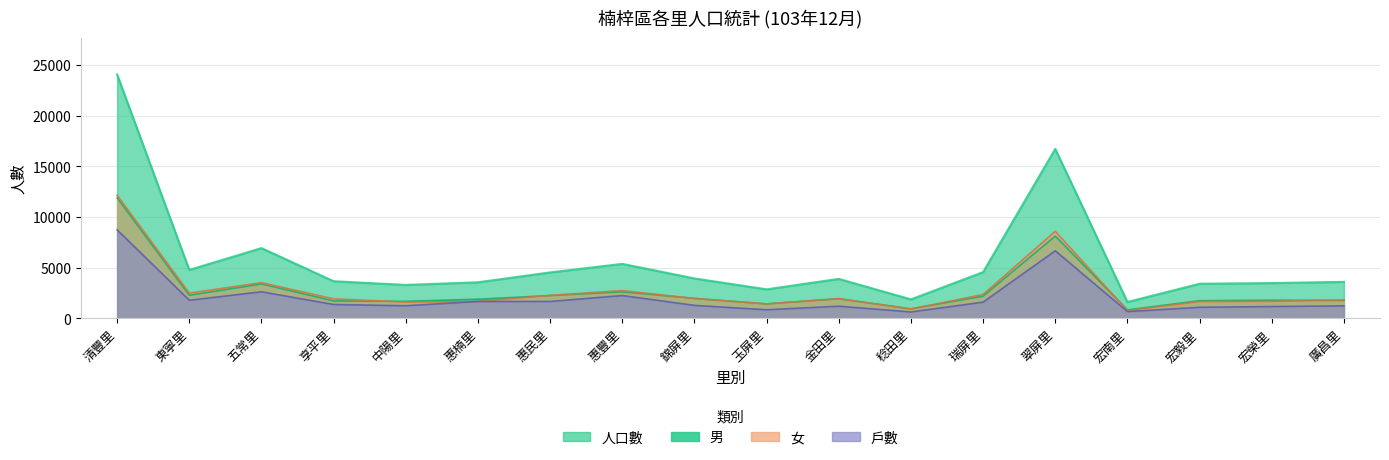

Rank the series at 惠楠里 from highest to lowest value.

人口數, 男, 戶數, 女